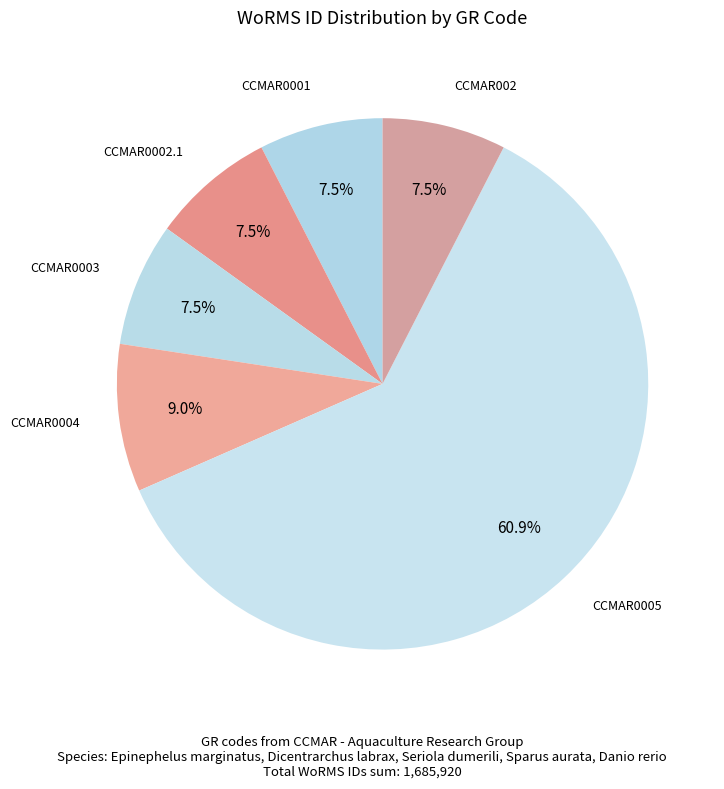

Does CCMAR0002.1 represent more than half of the total?

No